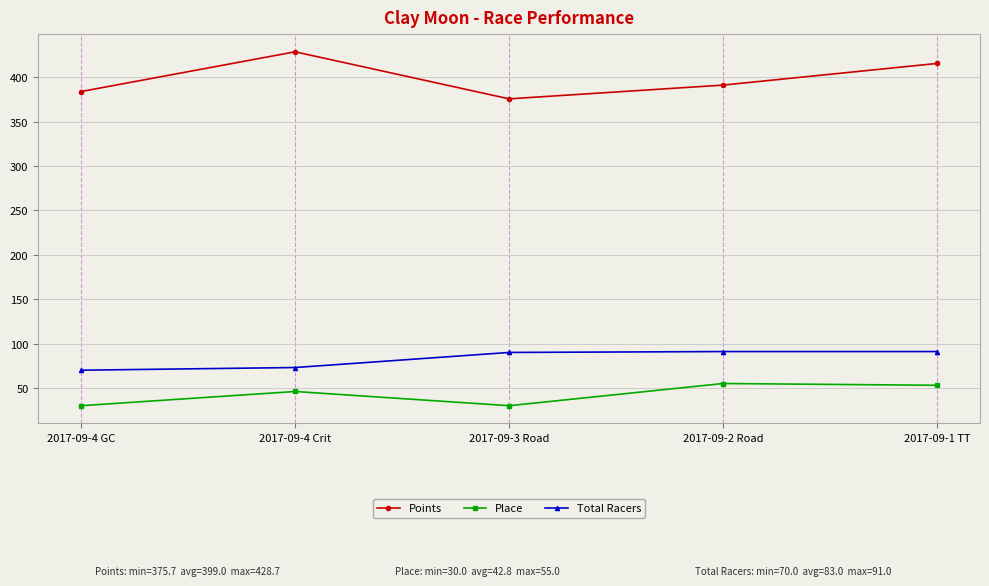

What are all the series names shown in the legend?

Points, Place, Total Racers